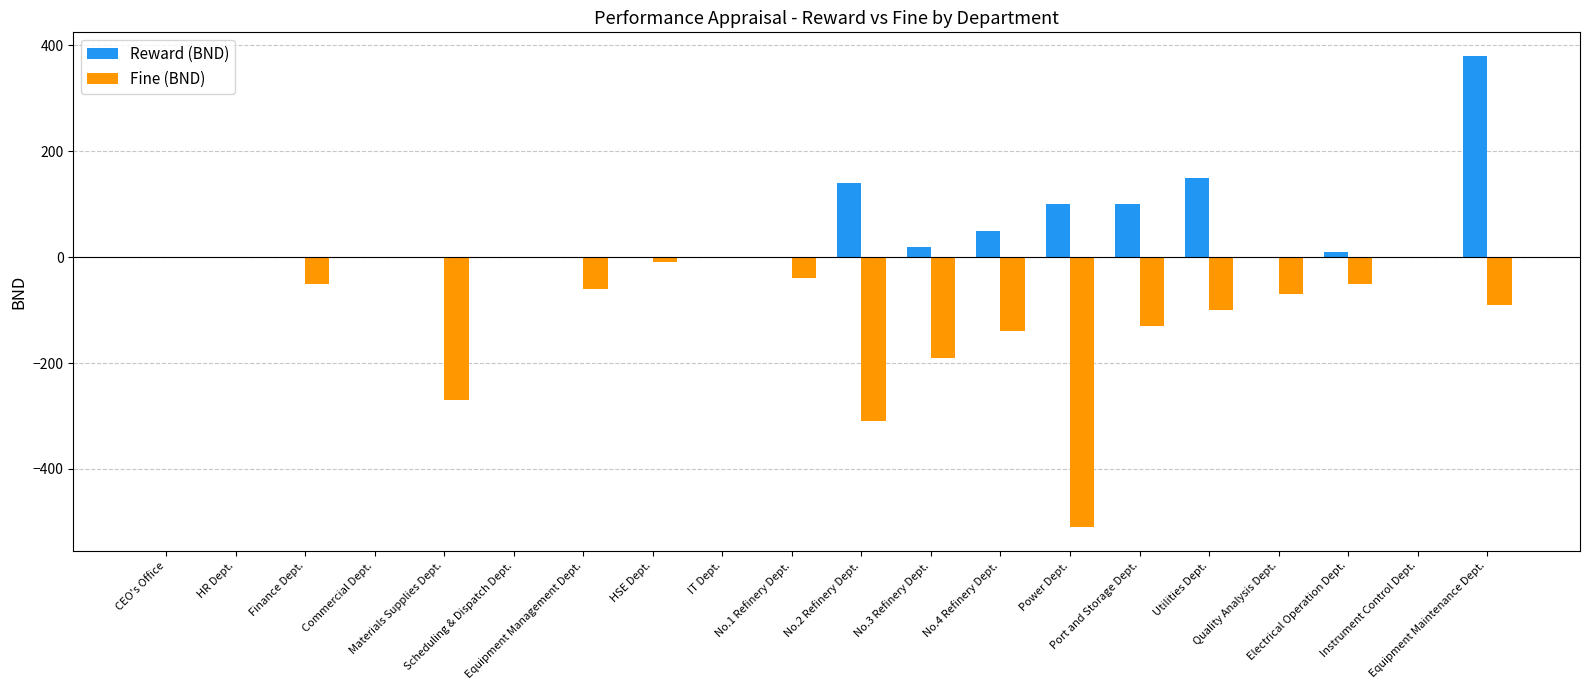

What are all the series names shown in the legend?

Reward (BND), Fine (BND)